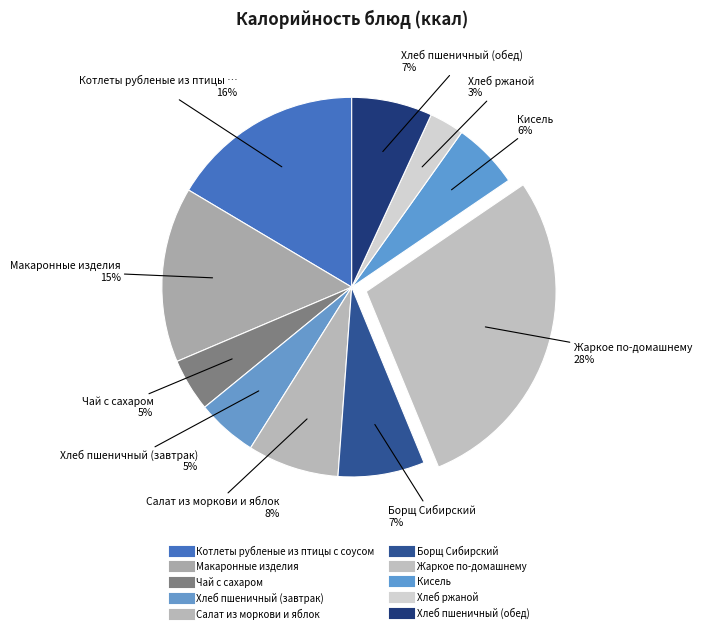

How many slices are in this pie chart?

10